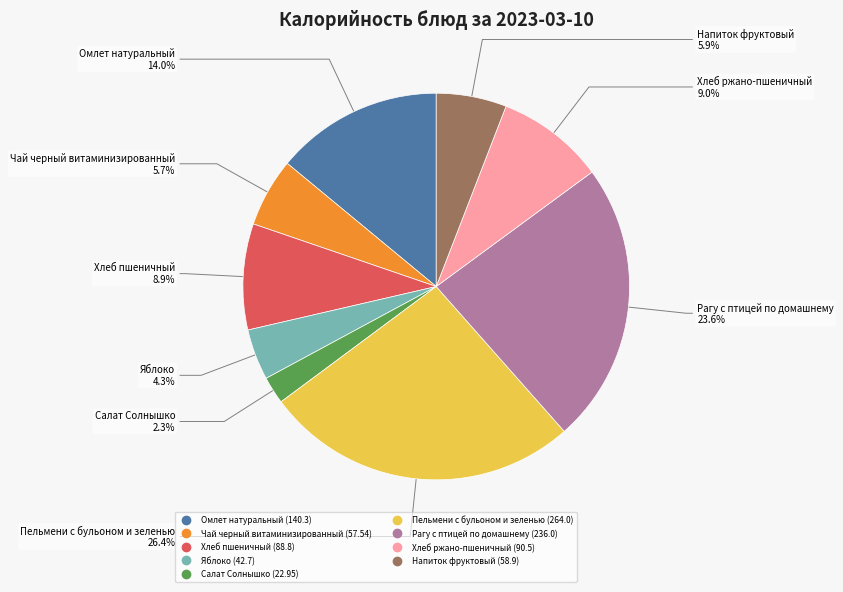

How many segments does this pie chart have?

9